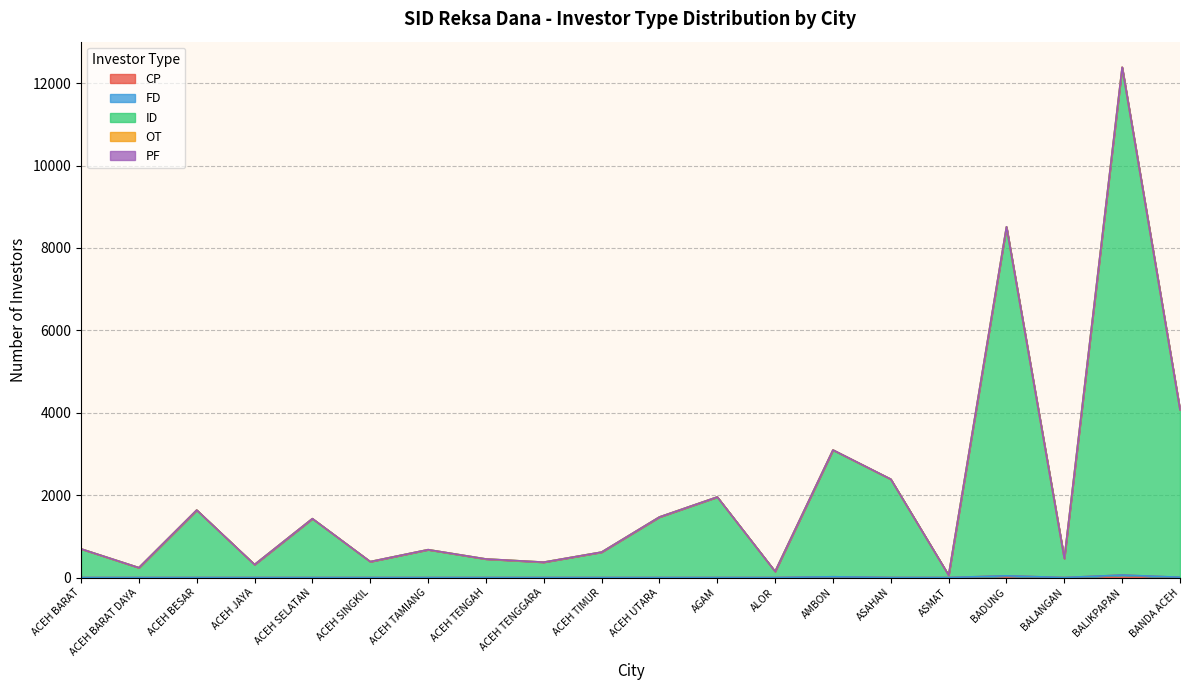

What is the difference between the maximum and minimum values in the ID series?

12321